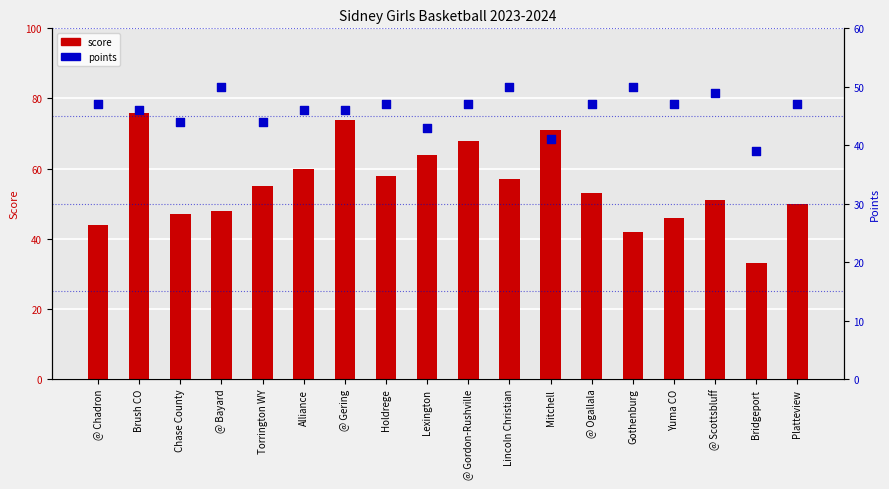

What are all the series names shown in the legend?

score, points